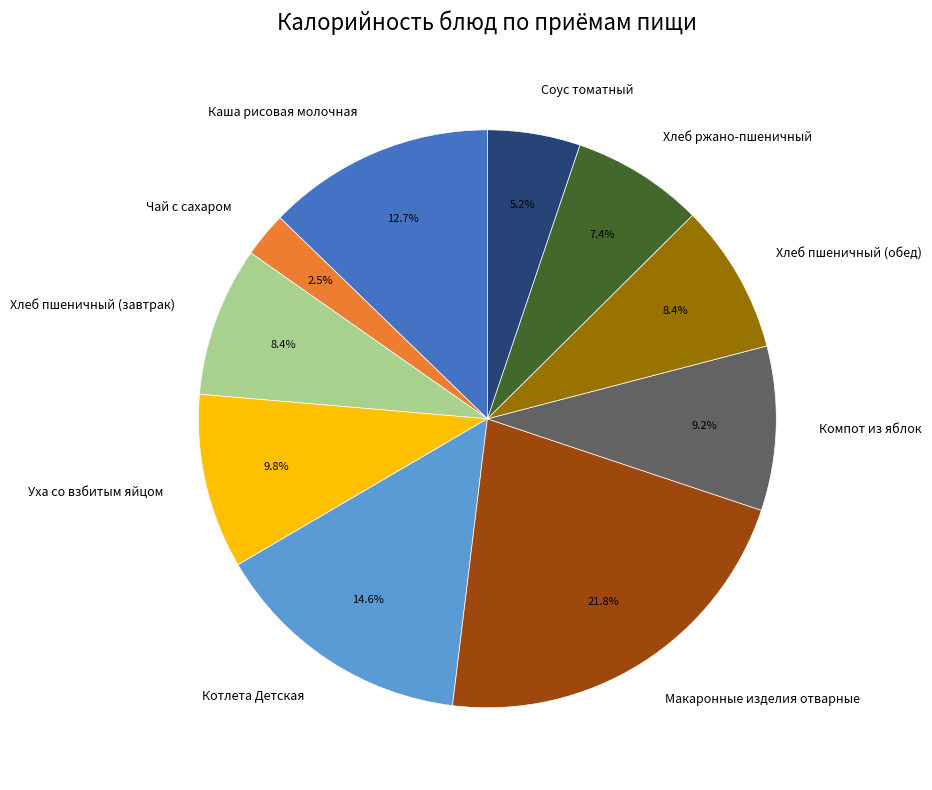

What percentage is the Соус томатный slice, to the nearest percent?

5%